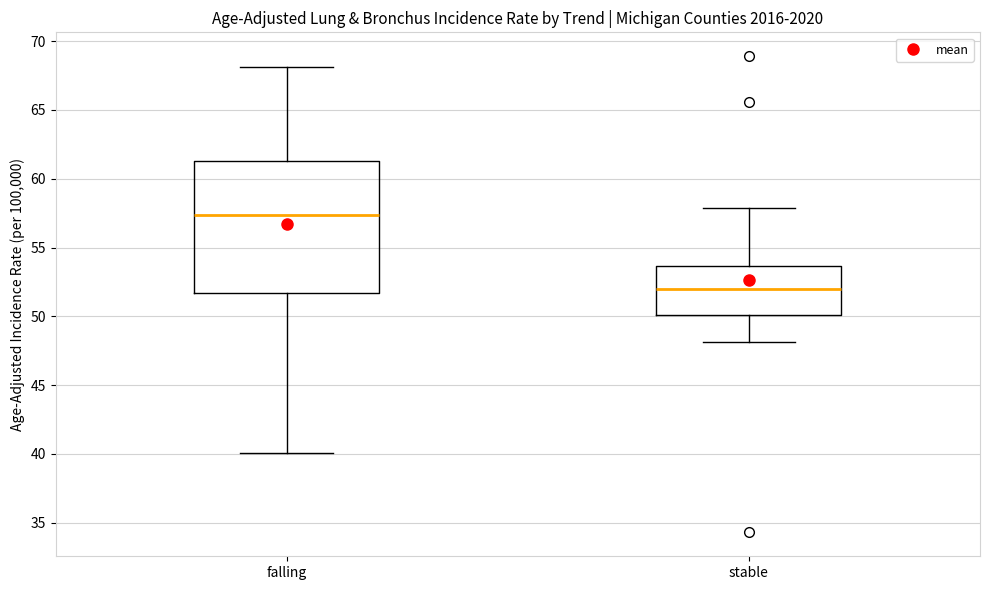

Which box is the tallest, from its lower edge to its upper edge?

falling